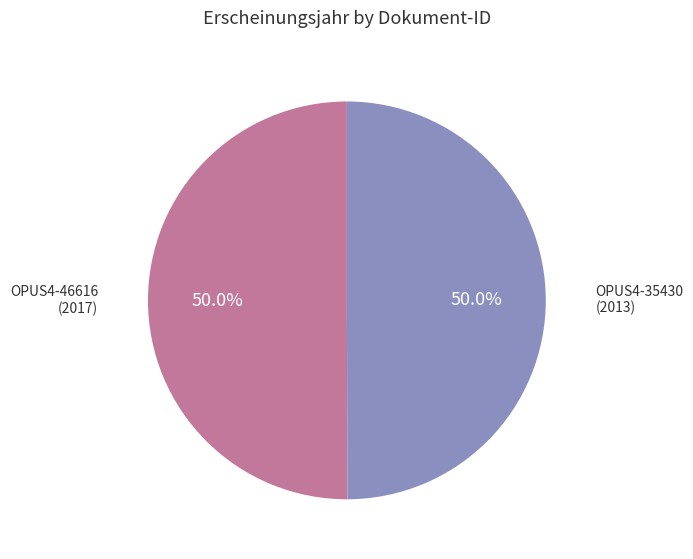

Which category has the smallest portion of the pie?

OPUS4-35430
(2013)